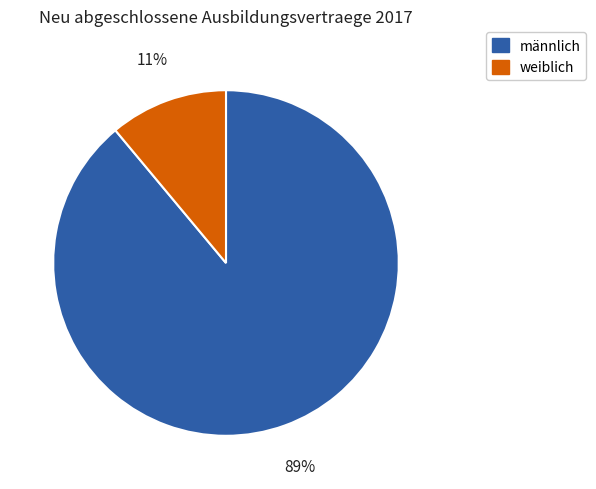

Is there any slice that represents more than half of the pie?

Yes